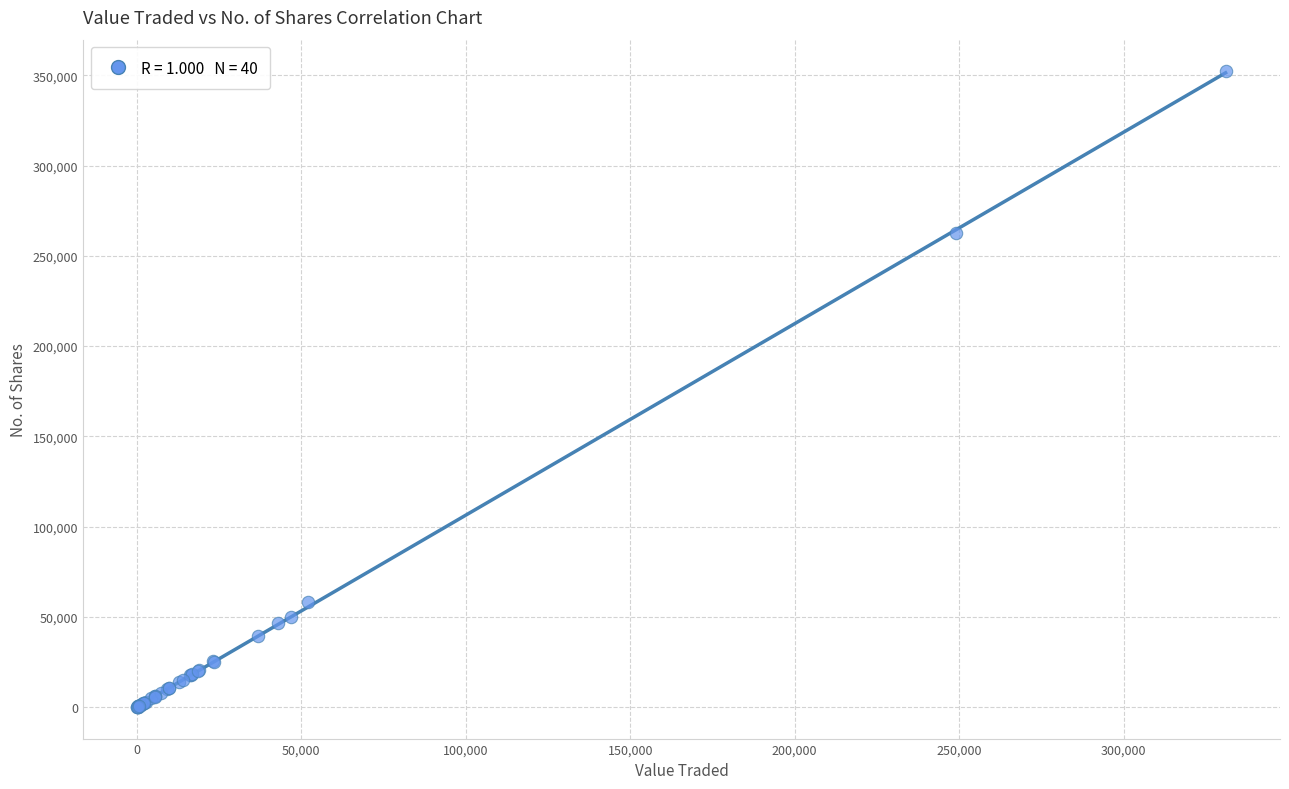

What Y value in the scatter plot is closest to 176169?

262639